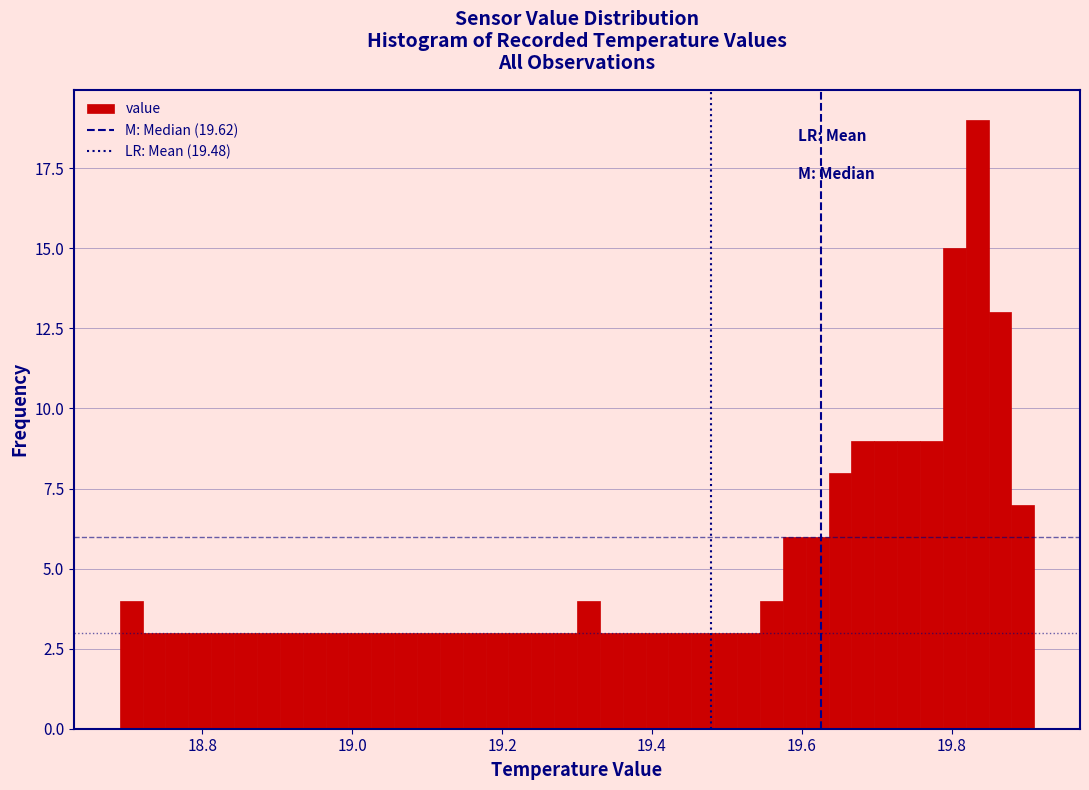

Around what value on the x-axis is the tallest bar? Give the approximate position of its centre, as read against the axis.

19.84